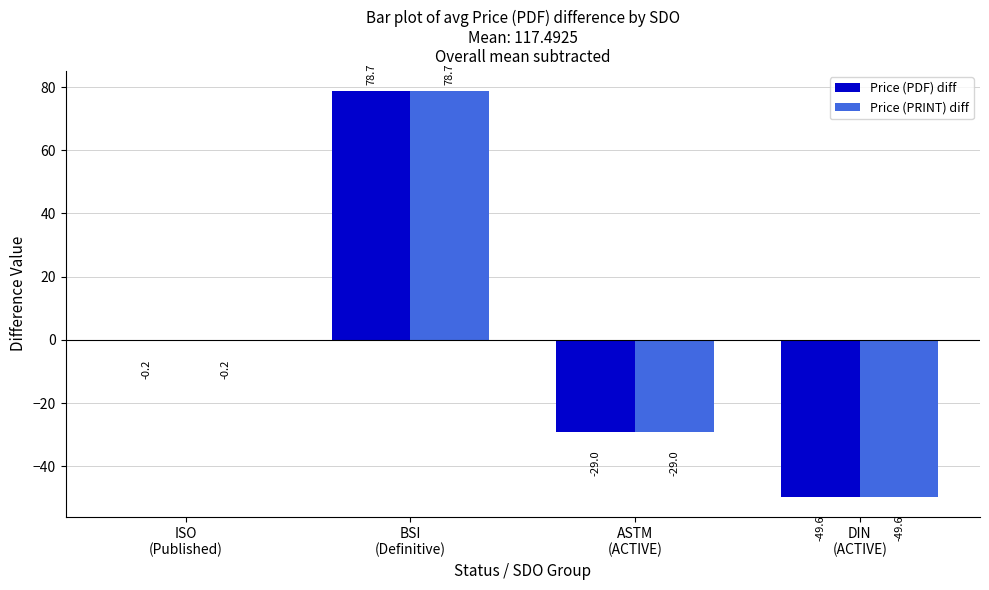

Where is Price (PDF) diff nearest to the value 14?

ISO
(Published)